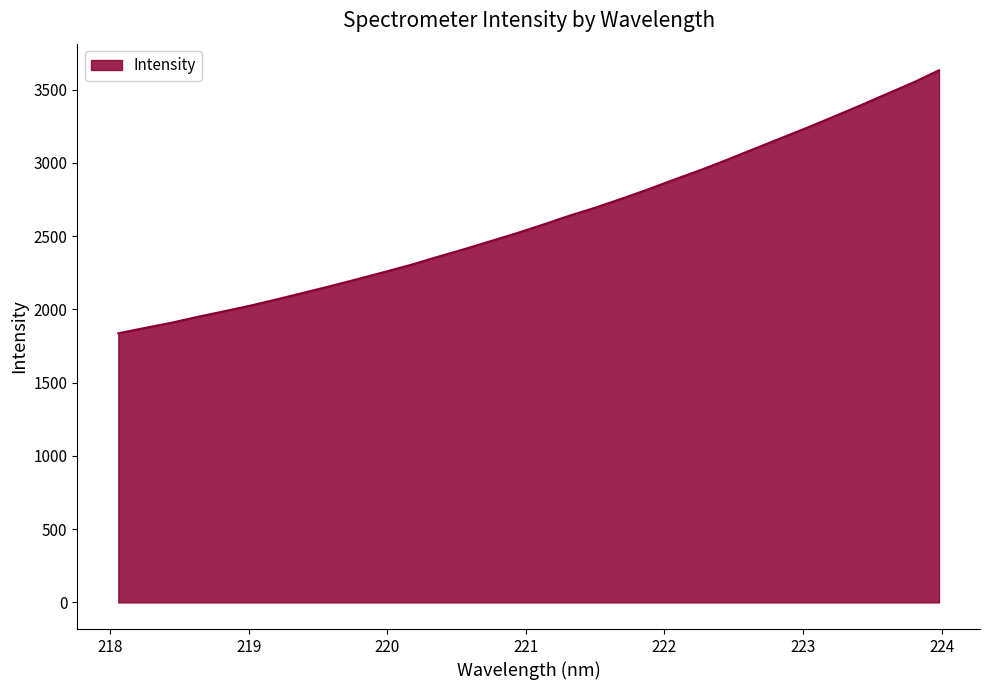

What is the difference between the maximum and minimum values?

1795.1